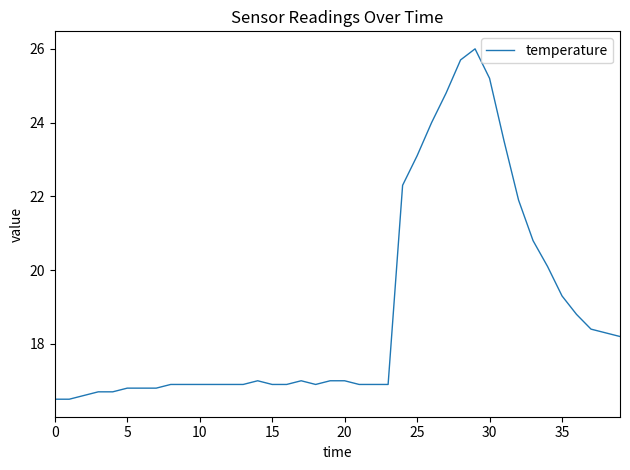

What is the maximum value shown in the chart?

26.0